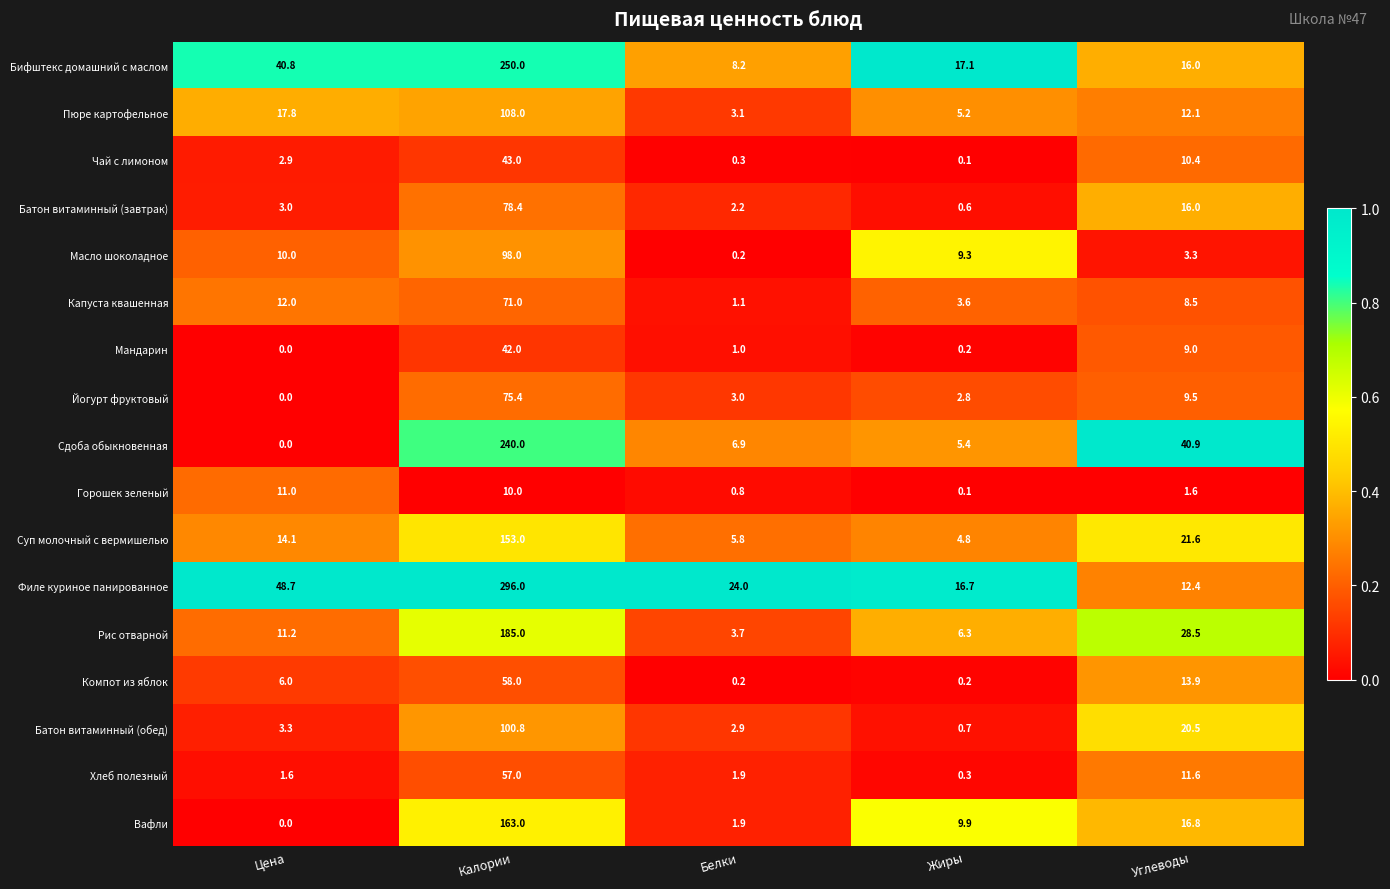

What is the difference between the highest and lowest values at Белки?

23.8